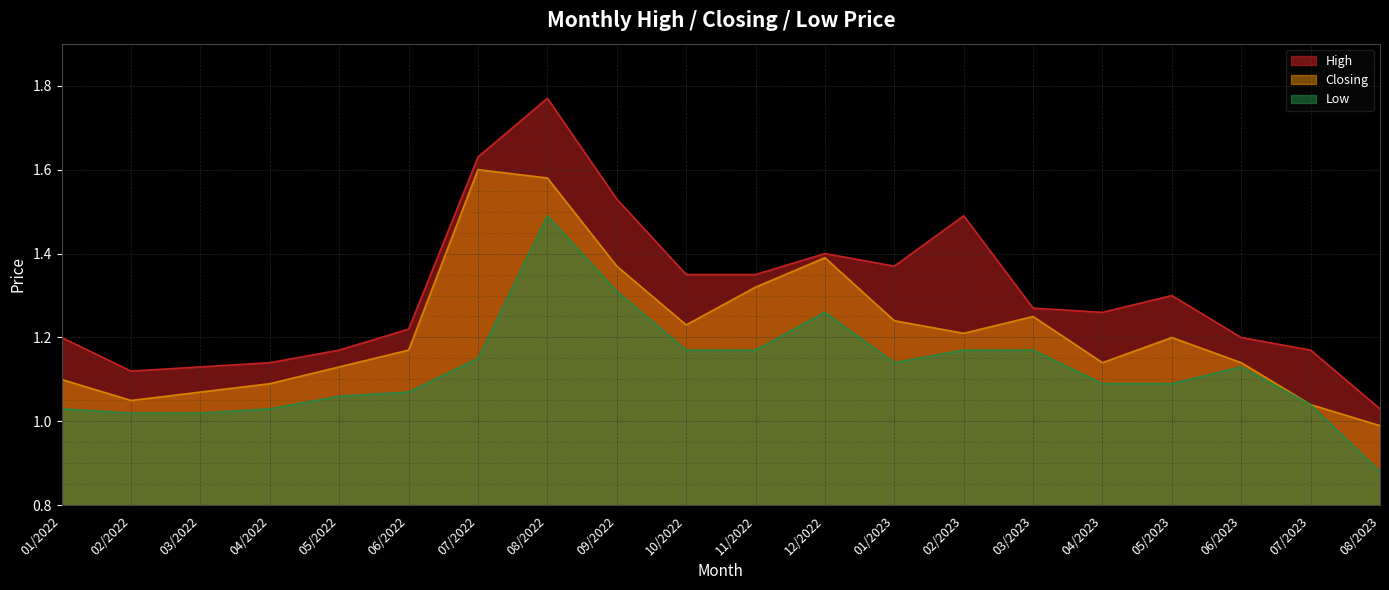

What is the approximate value of Closing at 08/2022?

1.6